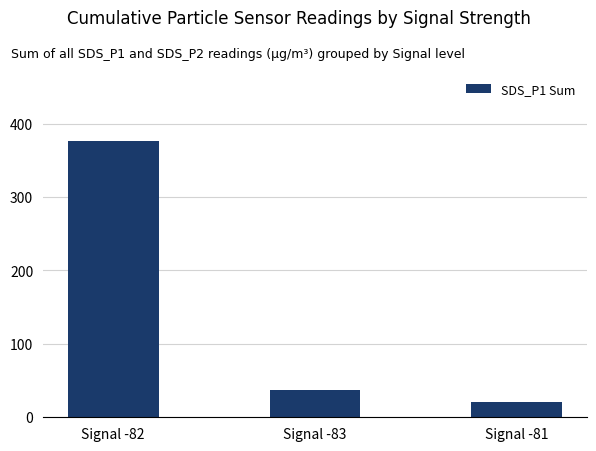

What is the greatest value displayed?

376.5